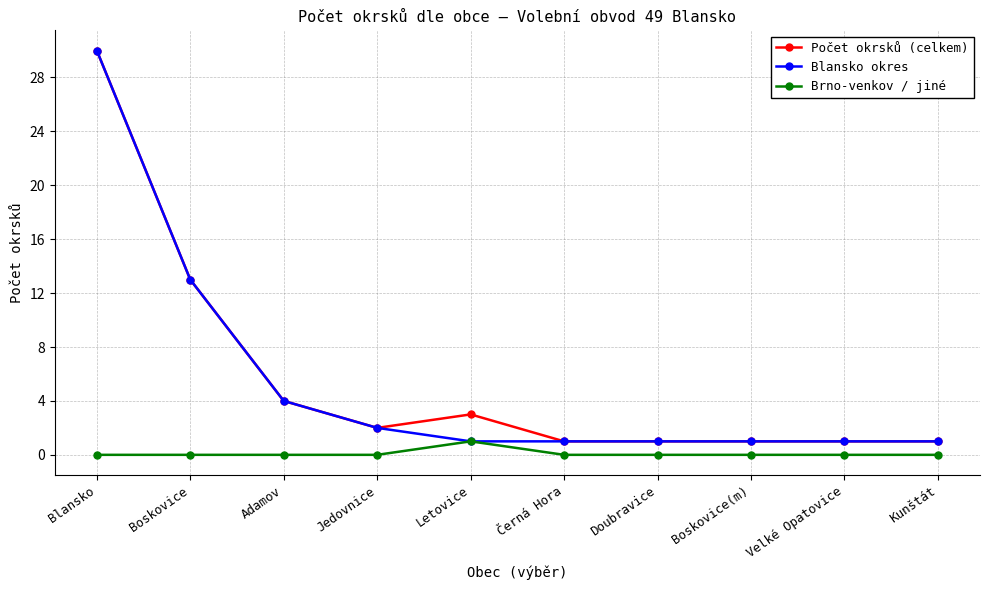

What is the label of the 10th point from the left?

Kunštát